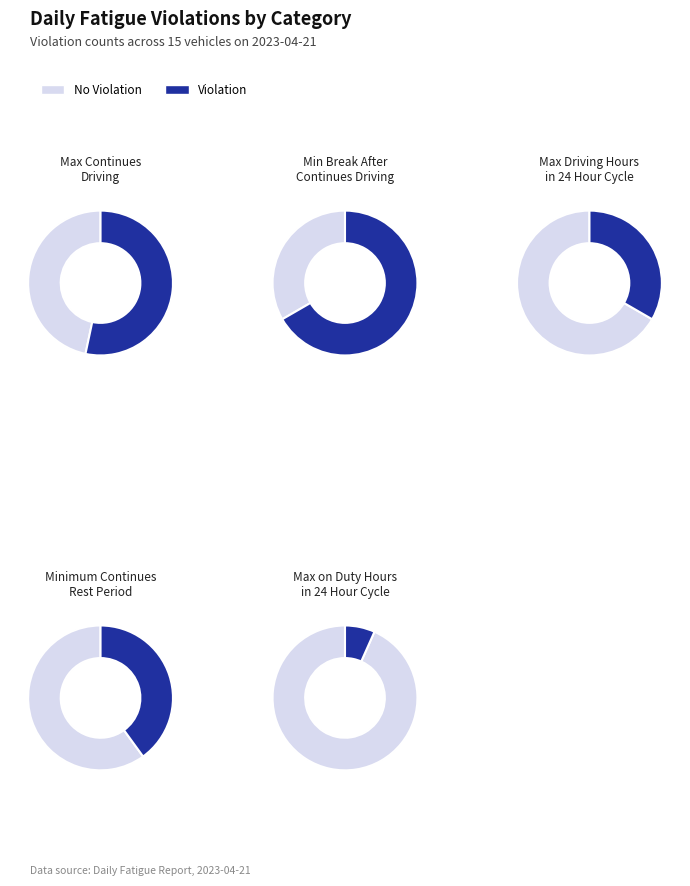

To the nearest percent, what percentage of the pie is Max Driving Hours in 24 Hour Cycle?

17%